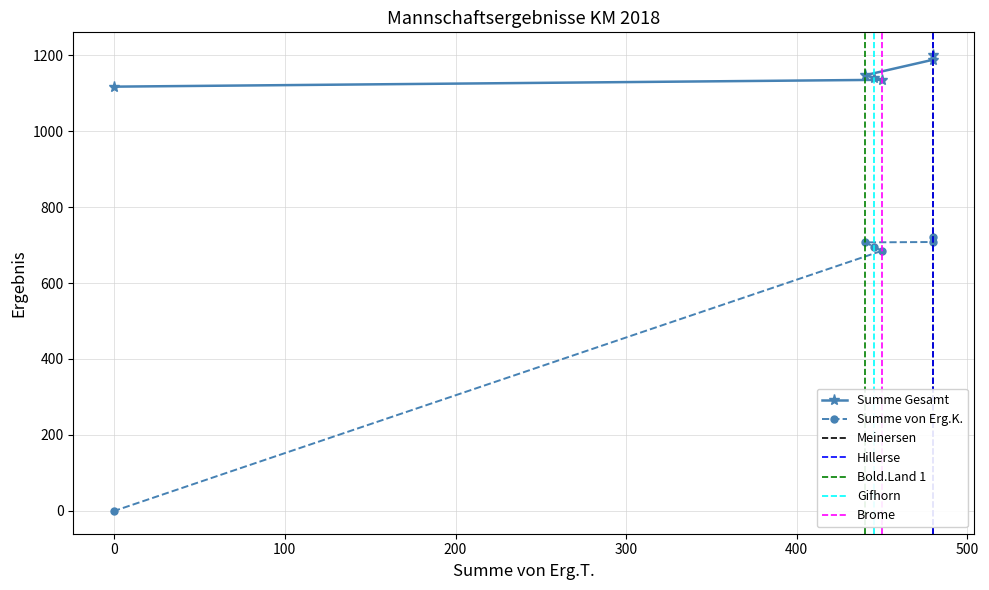

Rank the series at Gifhorn from lowest to highest value.

Summe von Erg.K., Summe Gesamt